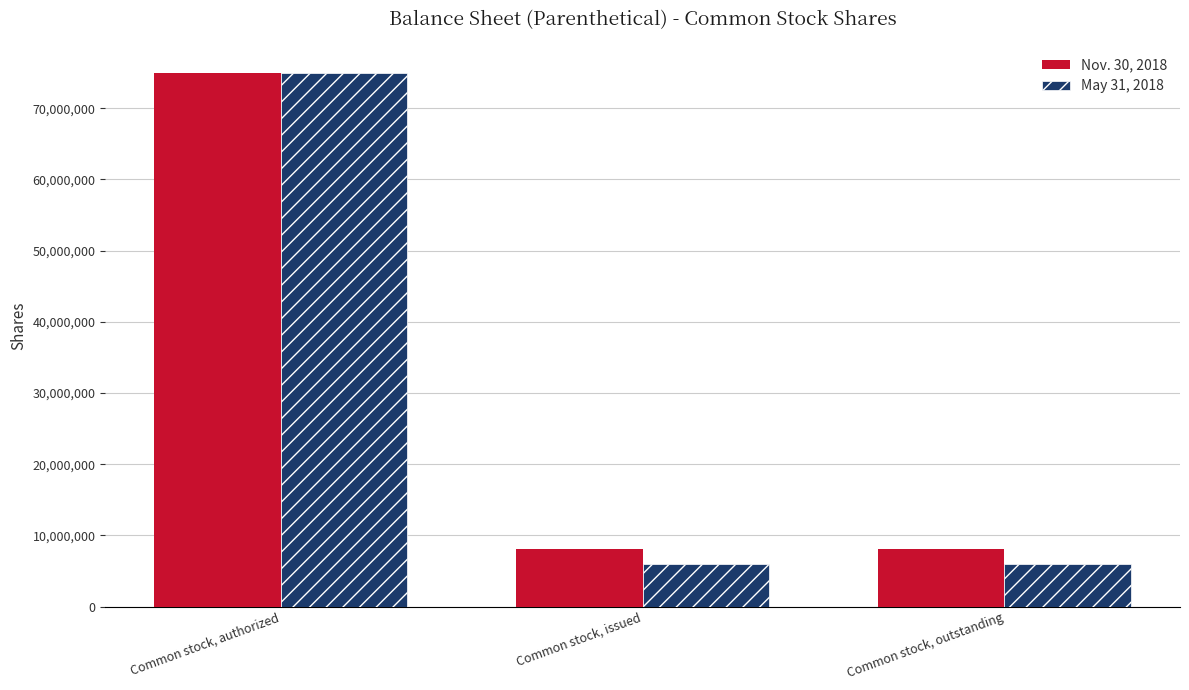

What position from the right is Common stock, authorized?

3